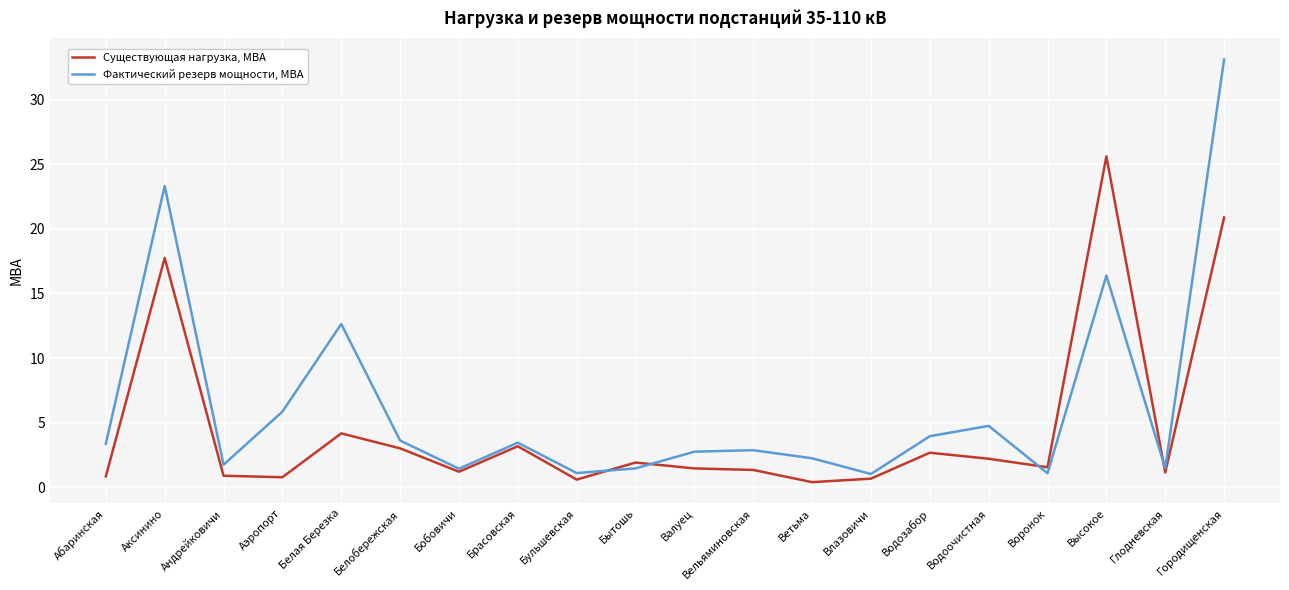

Rank the series at Абаринская from lowest to highest value.

Существующая нагрузка, МВА, Фактический резерв мощности, МВА